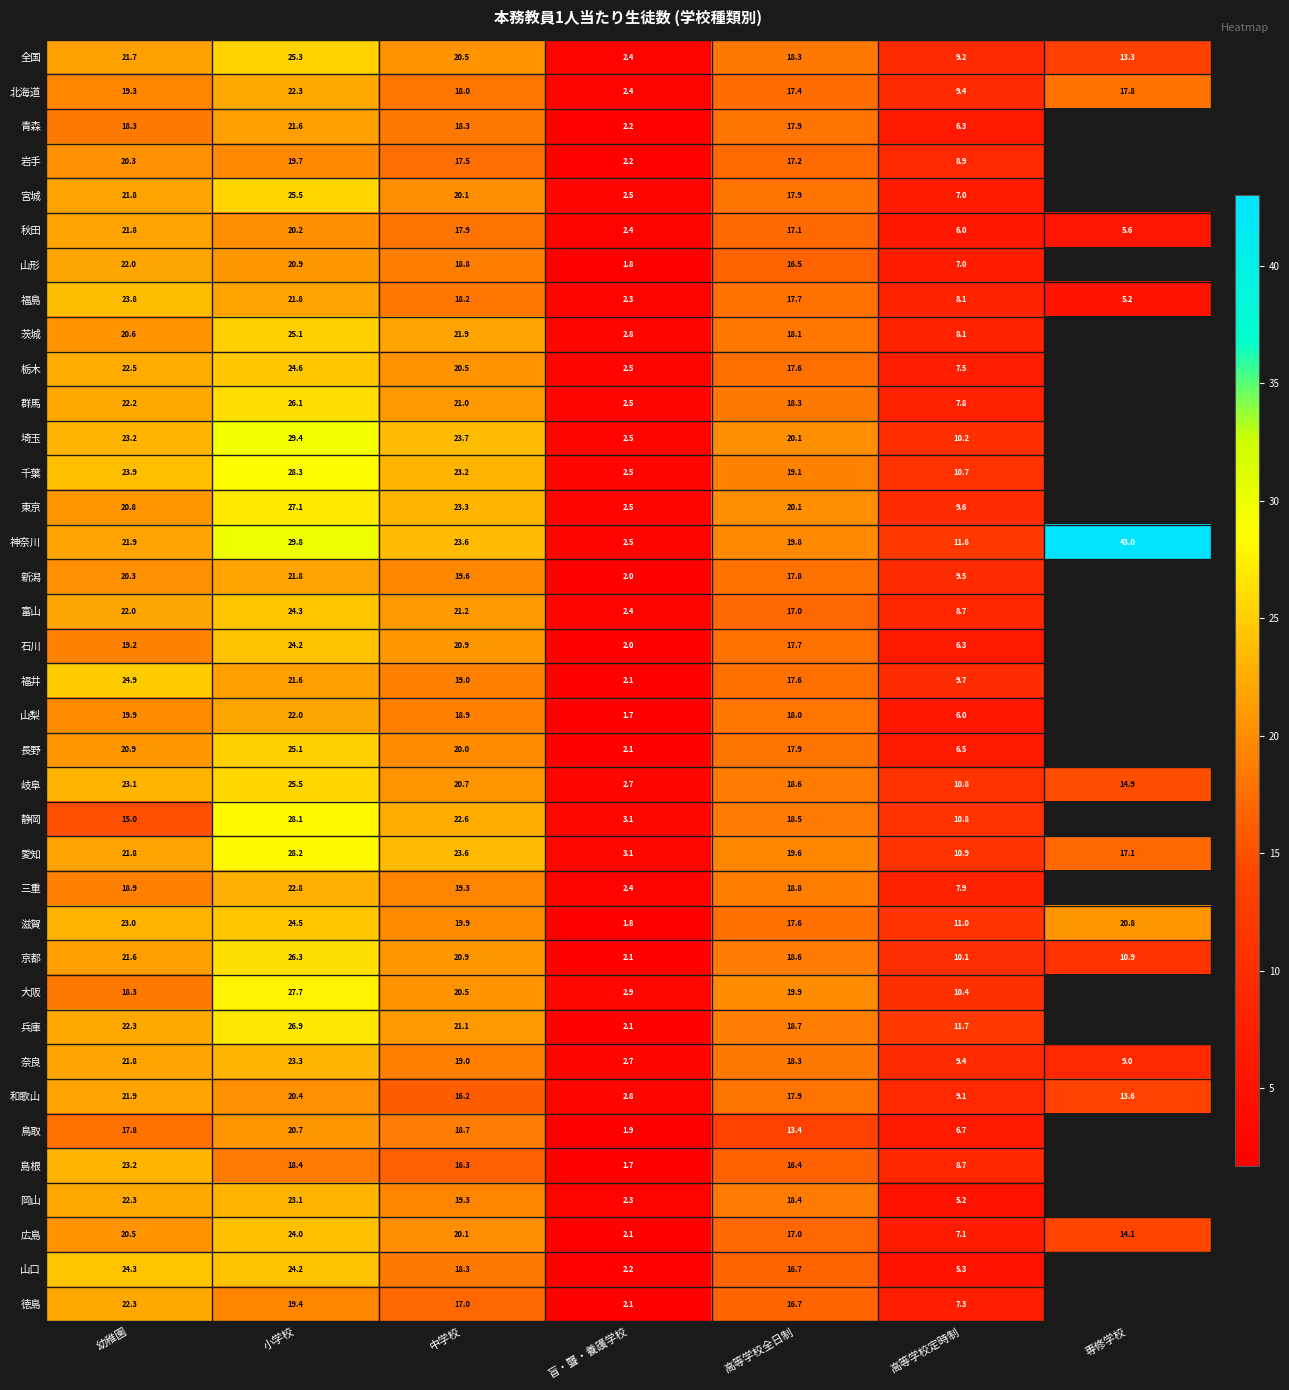

What is the greatest value displayed?

43.0